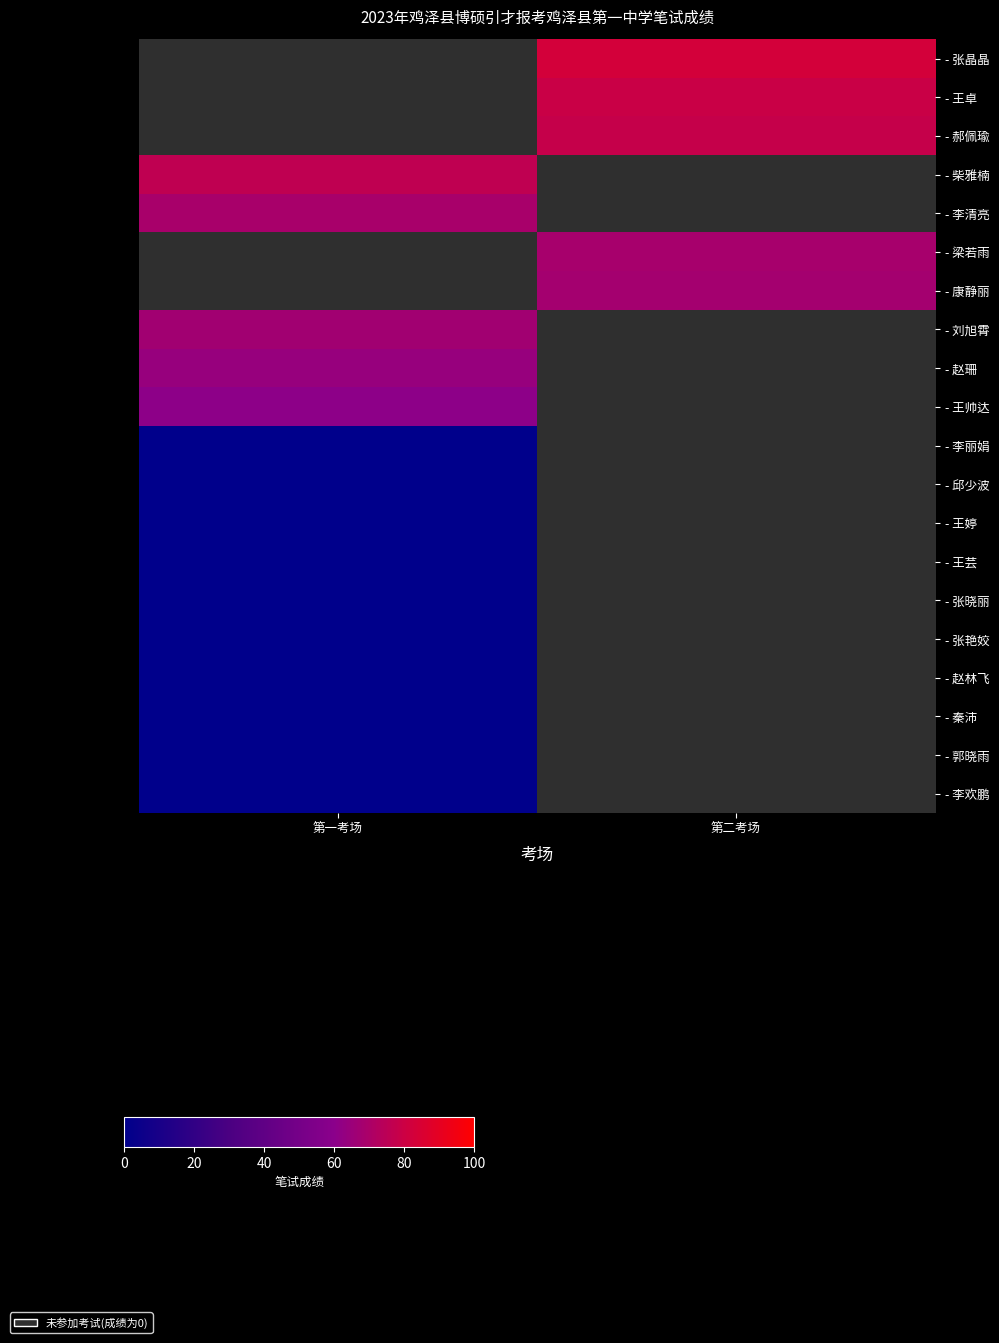

Rank the series by their maximum value, from lowest to highest.

- 李丽娟, - 邱少波, - 王婷, - 王芸, - 张晓丽, - 张艳姣, - 赵林飞, - 秦沛, - 郭晓雨, - 李欢鹏, - 王帅达, - 赵珊, - 李清亮, - 梁若雨, - 康静丽, - 刘旭霄, - 张晶晶, - 王卓, - 郝佩瑜, - 柴雅楠